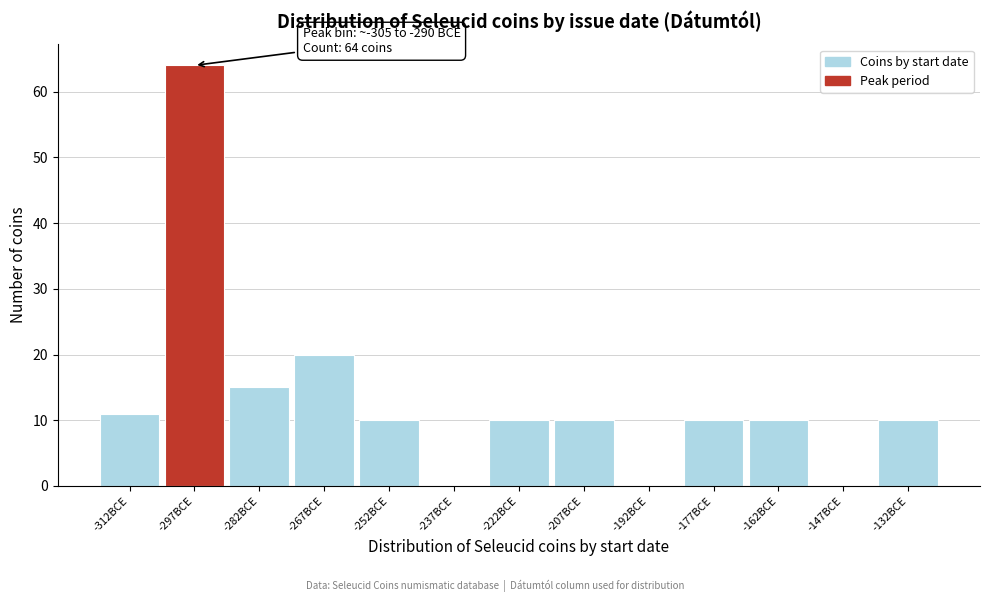

Which range on the x-axis has the tallest bar?

-305 to -290